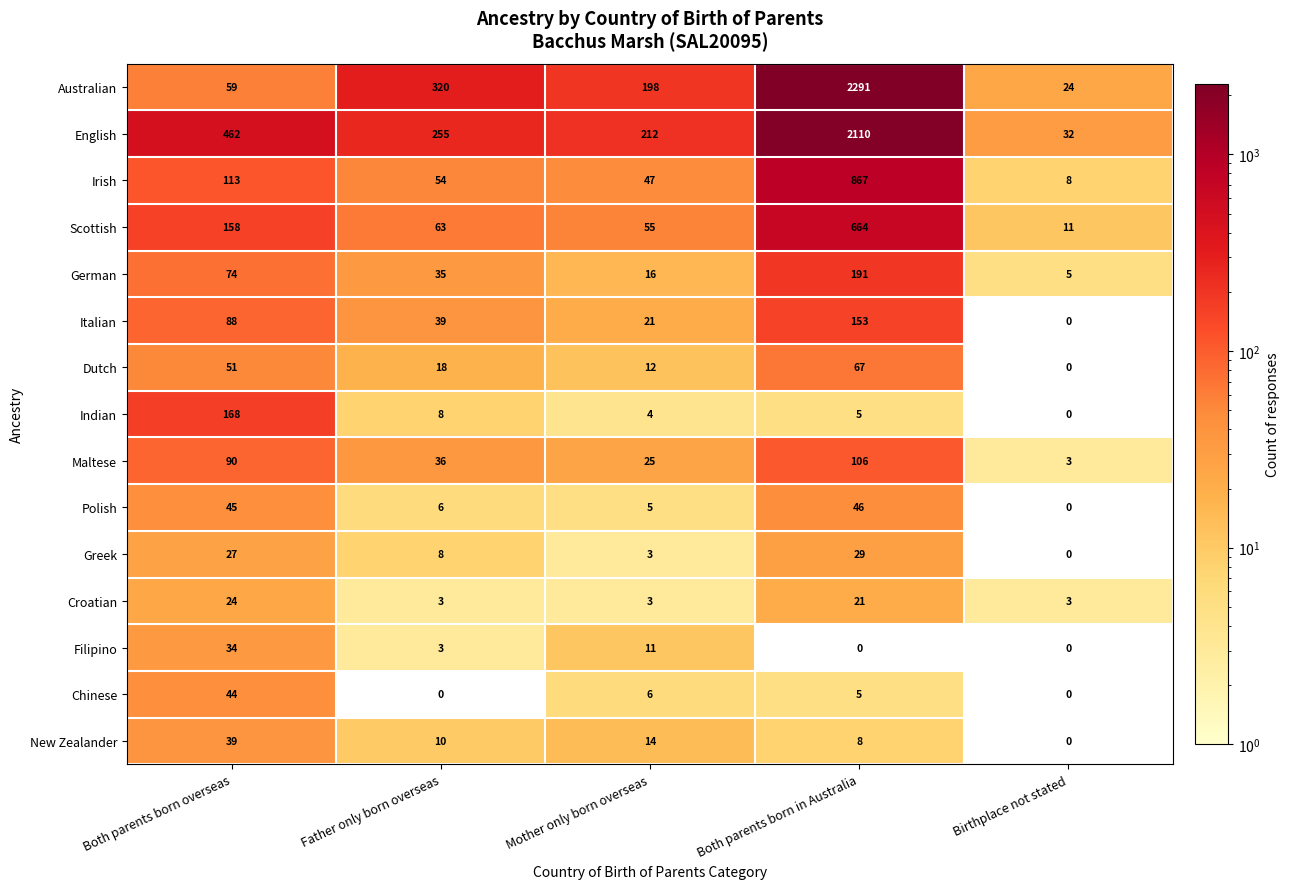

What is the sum of the Irish values at Both parents born overseas and Both parents born in Australia?

980